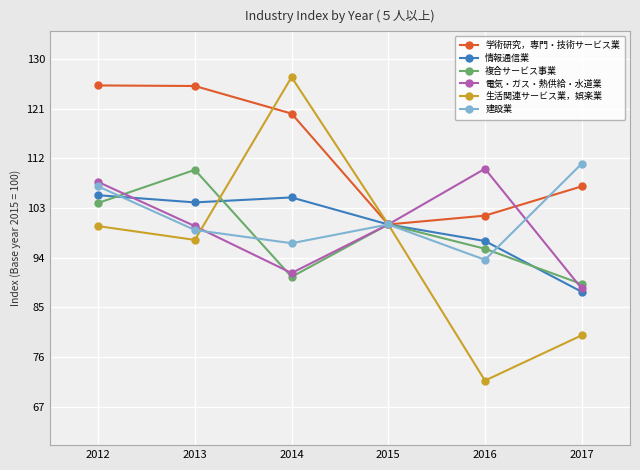

How many distinct data groups are displayed?

6